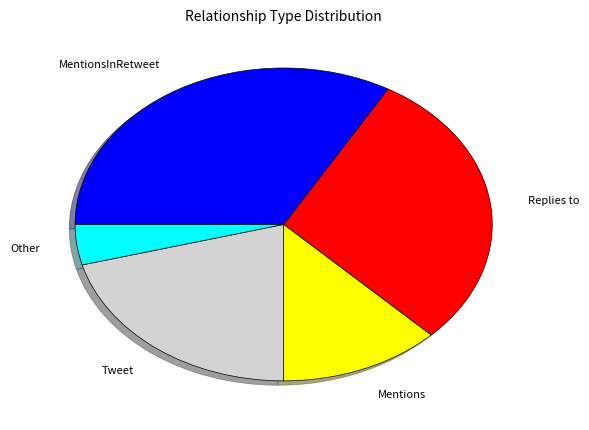

Between Mentions and Replies to, which is larger?

Replies to